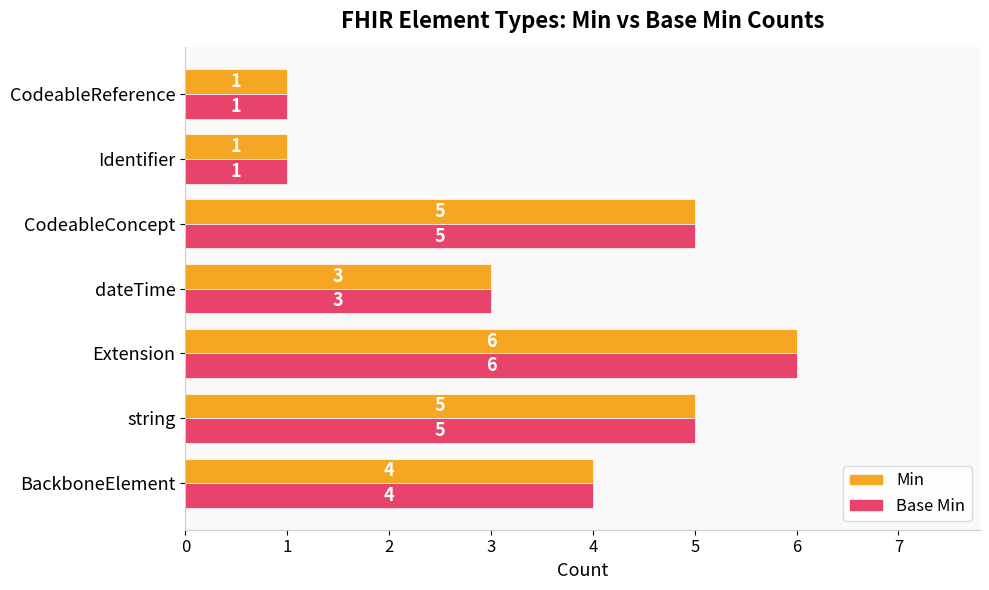

What is the greatest value displayed?

6